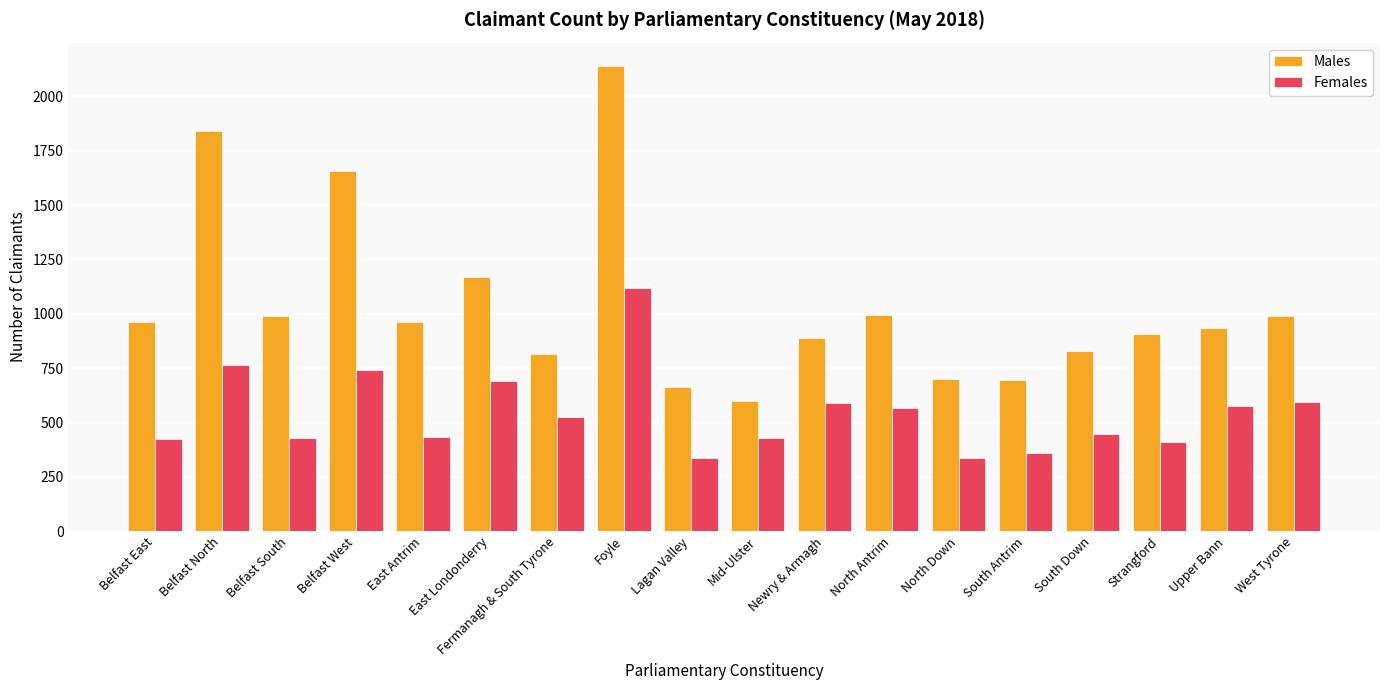

Which series changed the most between Belfast East and South Down?

Males